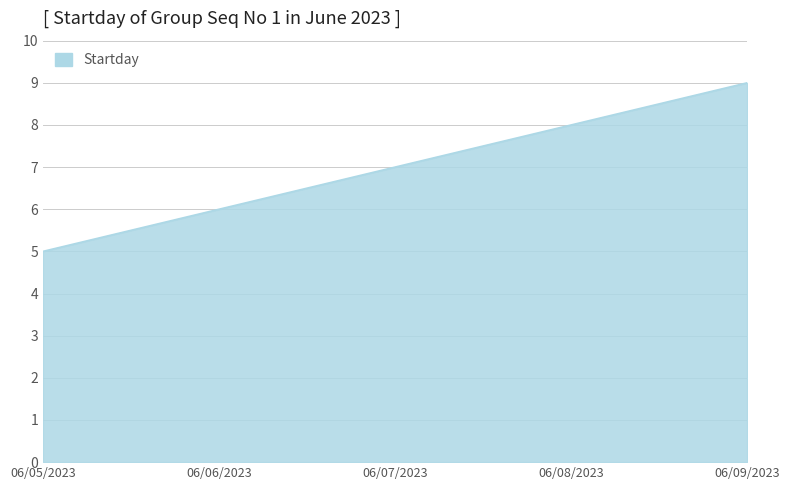

Reading left to right, list all the values displayed in this chart.

06/05/2023=5	06/06/2023=6	06/07/2023=7	06/08/2023=8	06/09/2023=9